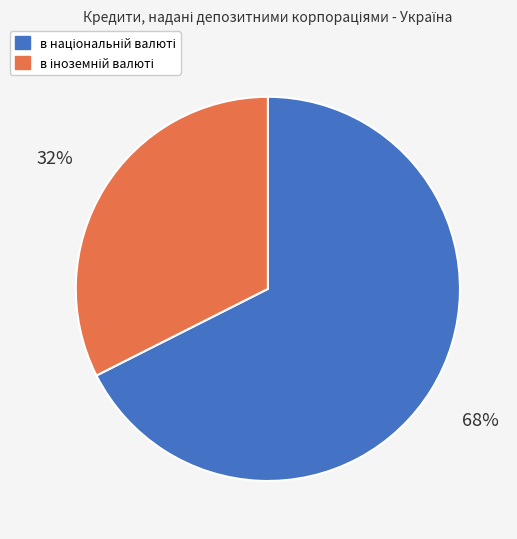

To the nearest percent, what is the average slice percentage?

50%